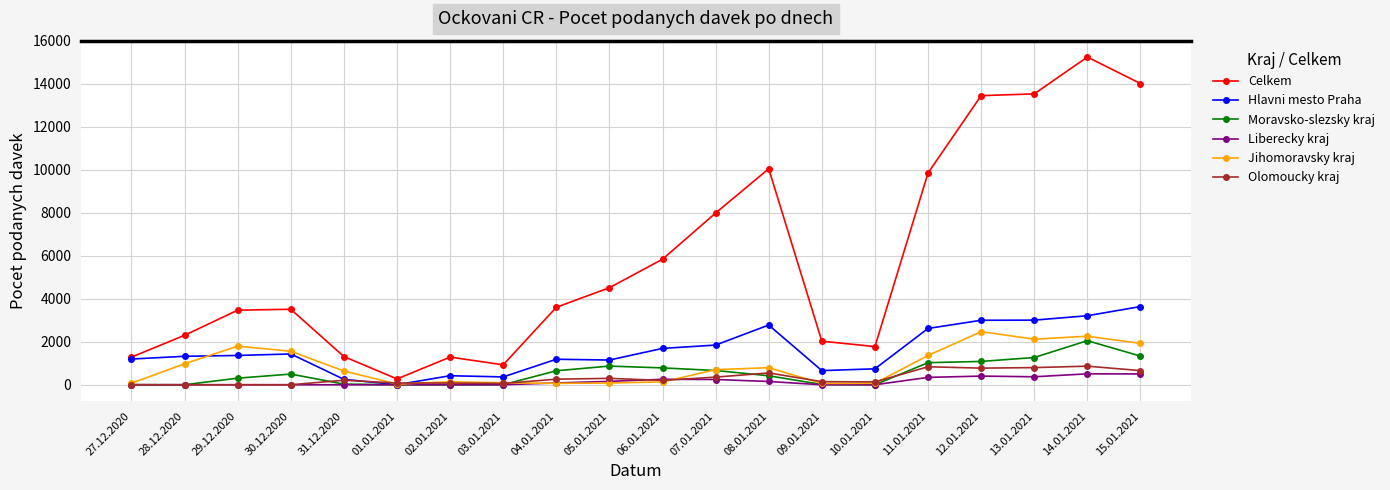

True or false: Jihomoravsky kraj has more than 2 interior local peaks.

True